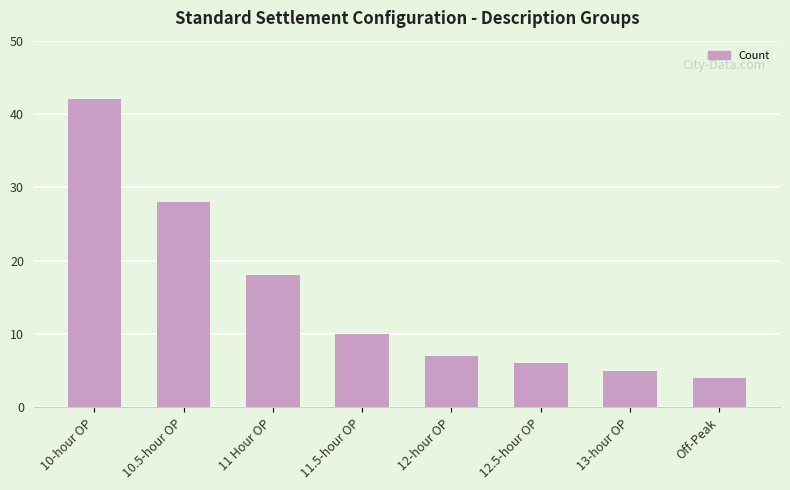

What is the ratio of the value at 11.5-hour OP to the value at Off-Peak?

2.5